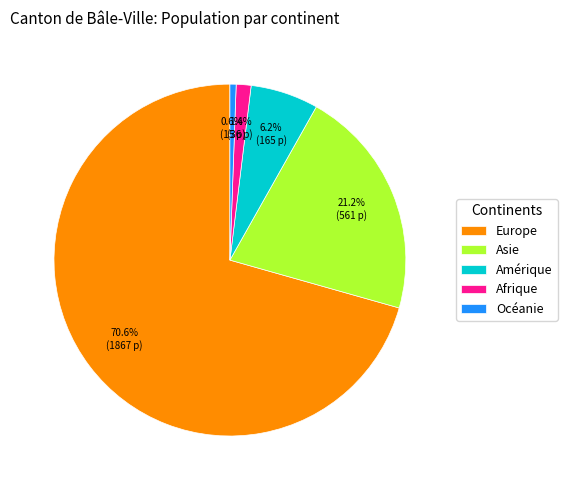

To the nearest percent, what is the combined percentage of Europe and Amérique?

77%